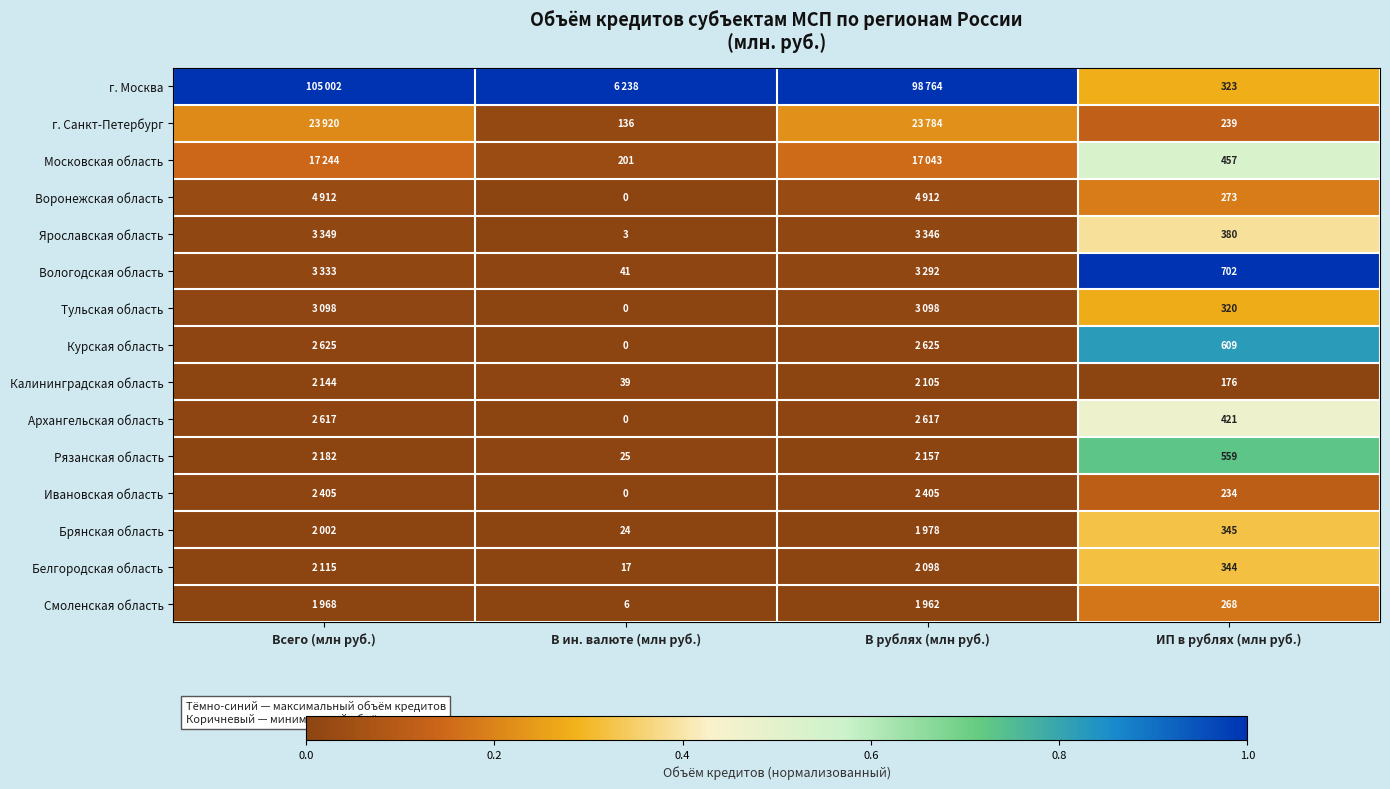

At ИП в рублях (млн руб.), list the series in order from largest to smallest.

Вологодская область, Курская область, Рязанская область, Московская область, Архангельская область, Ярославская область, Брянская область, Белгородская область, г. Москва, Тульская область, Воронежская область, Смоленская область, г. Санкт-Петербург, Ивановская область, Калининградская область